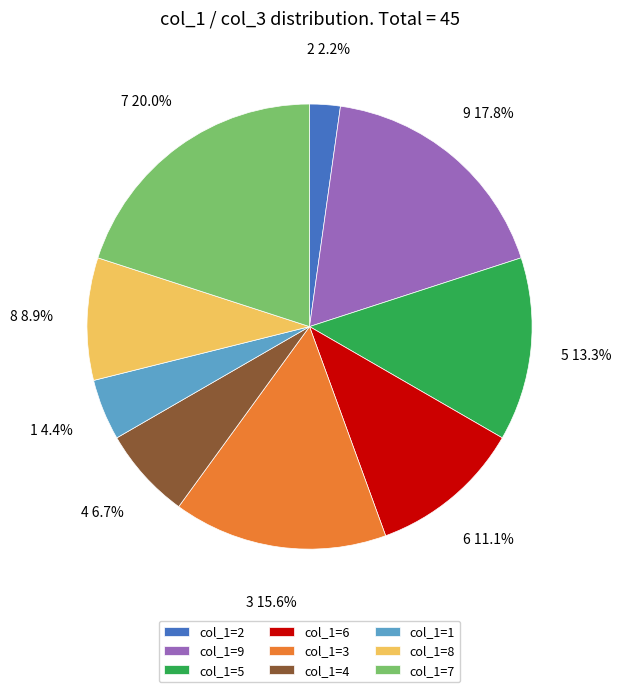

Count the number of slices in the pie.

9